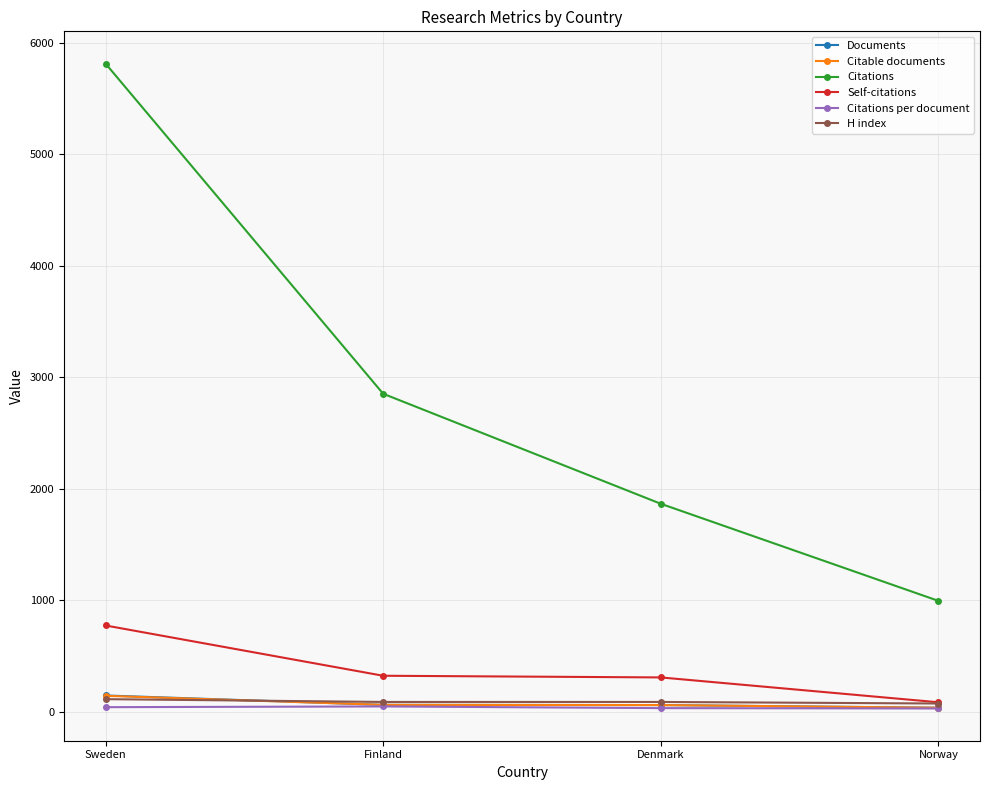

Rank the categories by Citations value from lowest to highest.

Norway, Denmark, Finland, Sweden